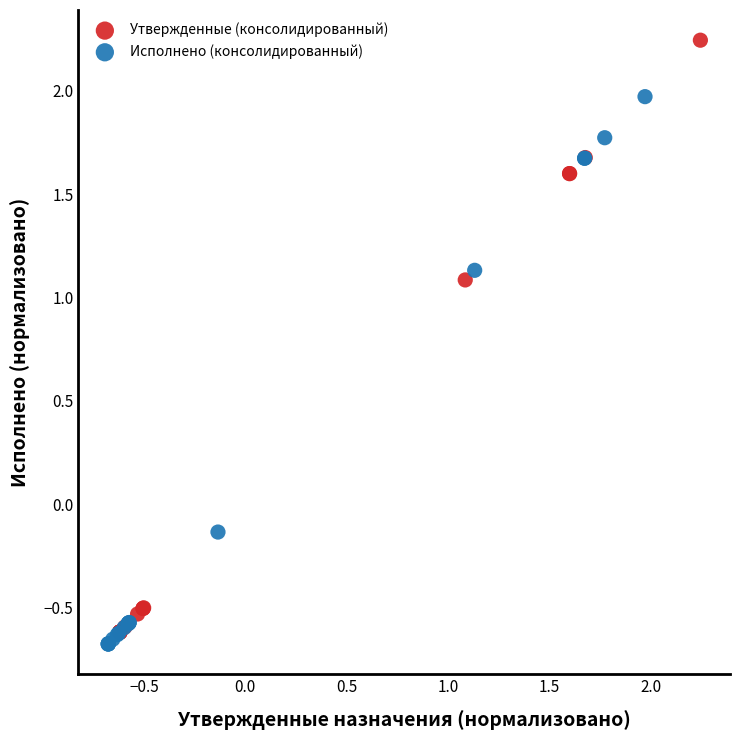

Which series reaches the maximum Y coordinate?

Утвержденные (консолидированный)